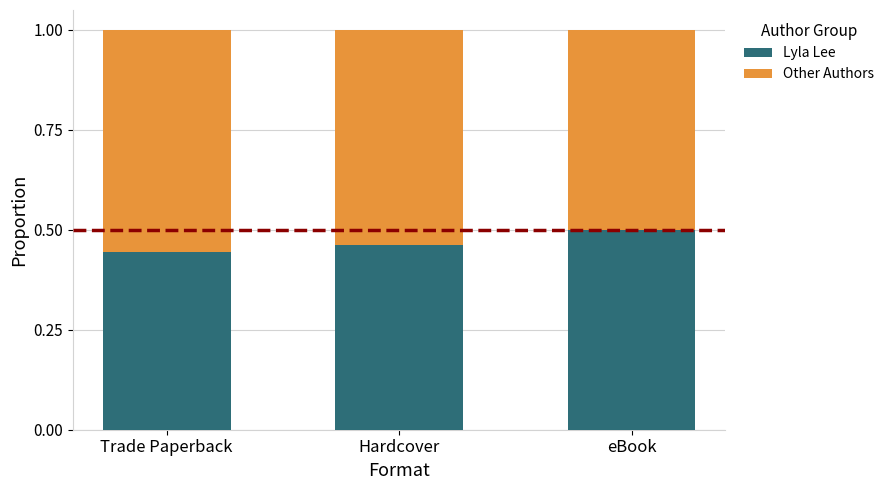

What is the total value across all series at eBook?

1.0